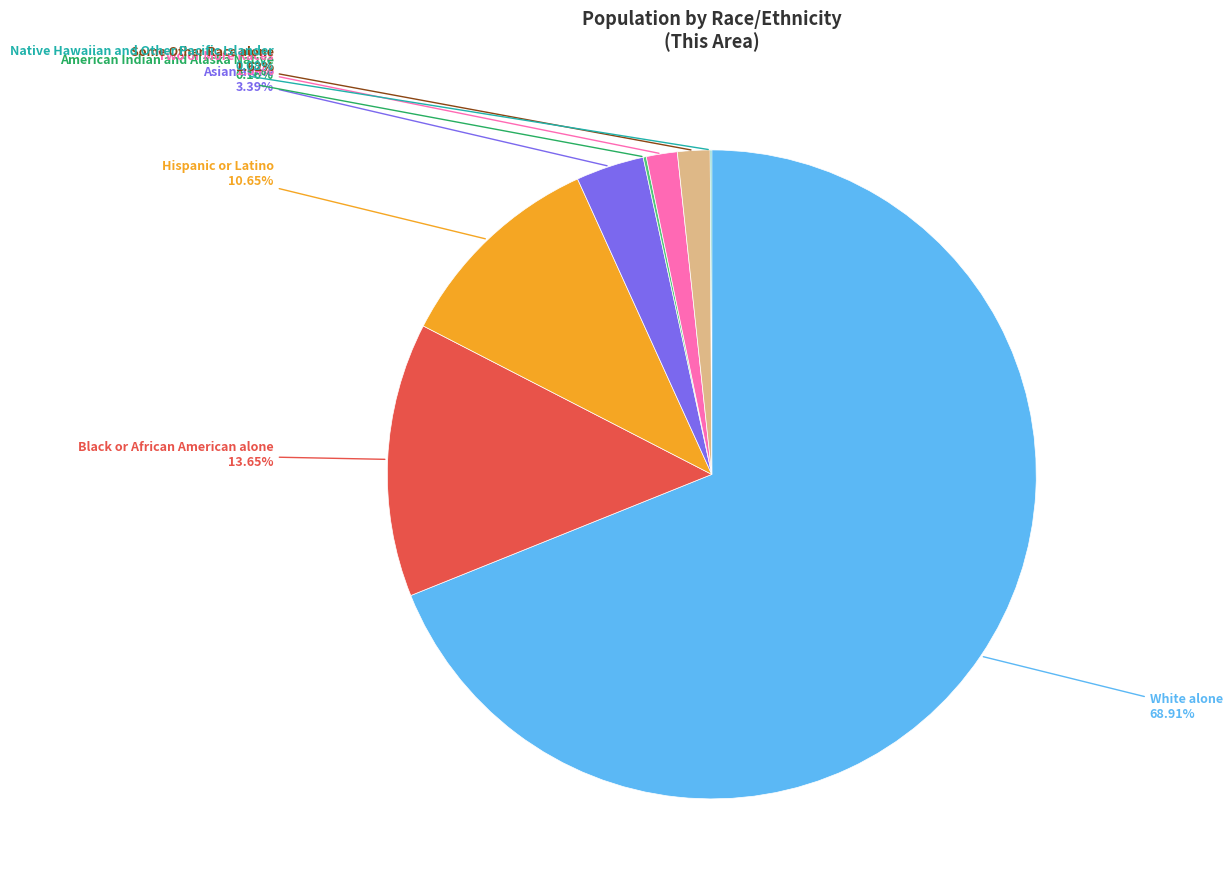

Is there any slice that represents more than half of the pie?

Yes